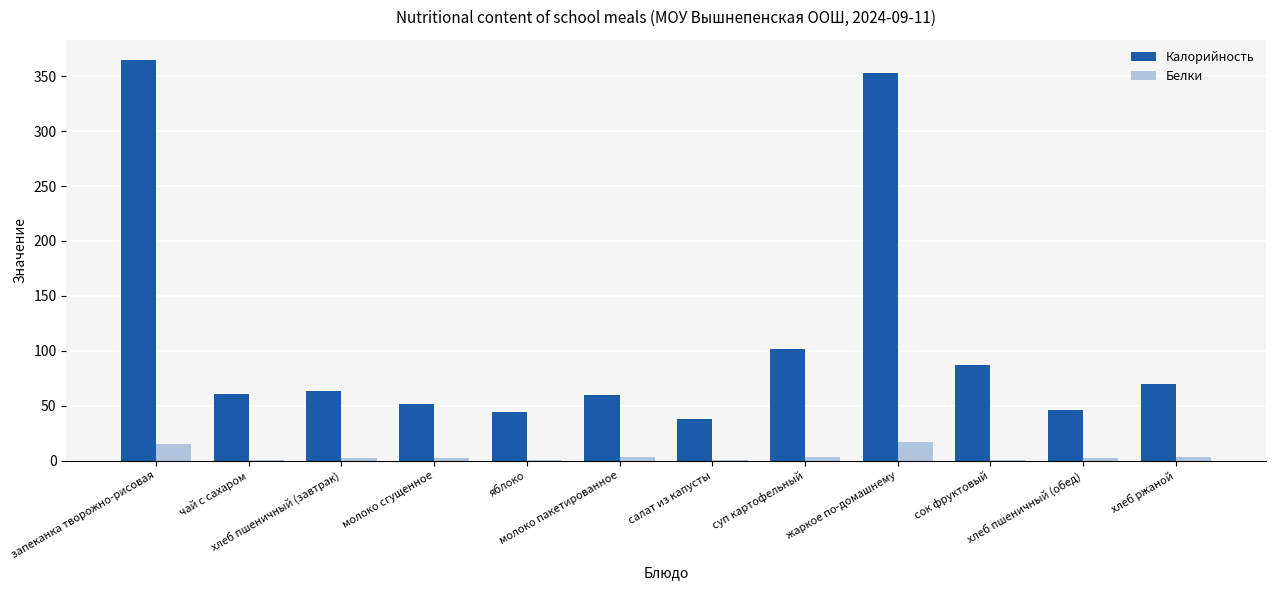

What is the sum of all Белки values?

49.7